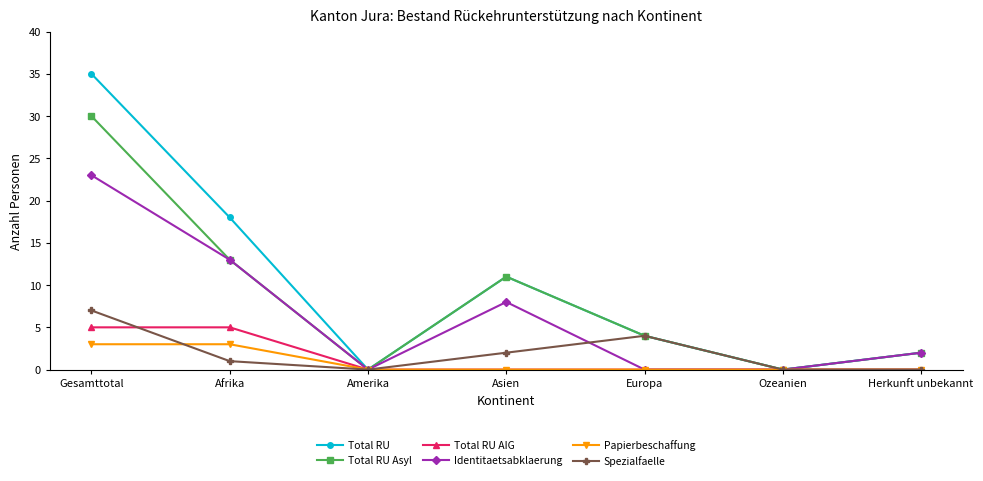

What is the label of the 5th point from the left?

Europa